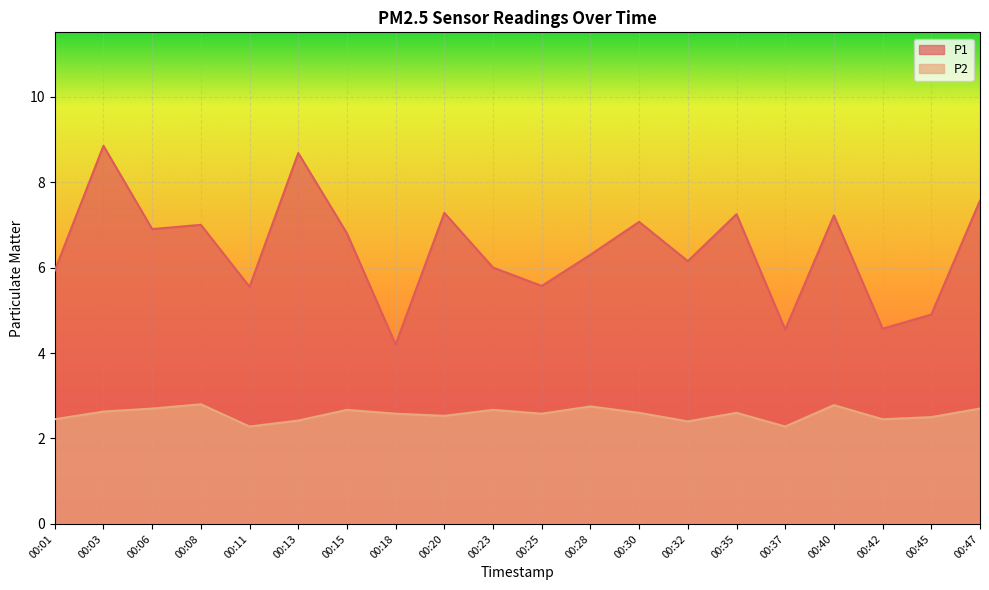

Rank the series at 00:23 from highest to lowest value.

P1, P2